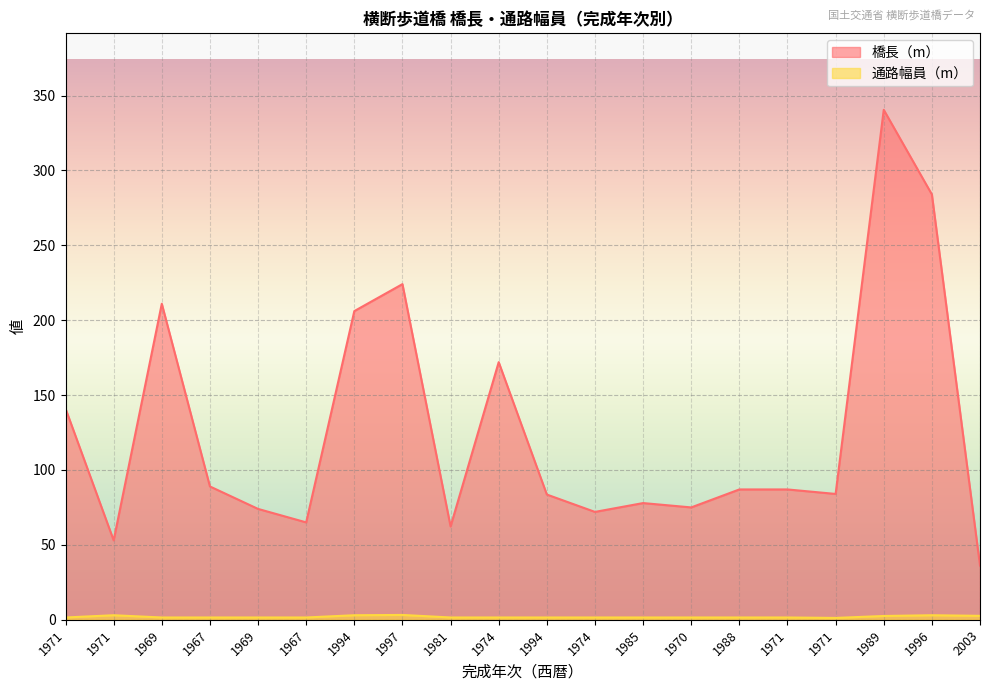

At which category does the chart reach its peak across all series?

1989